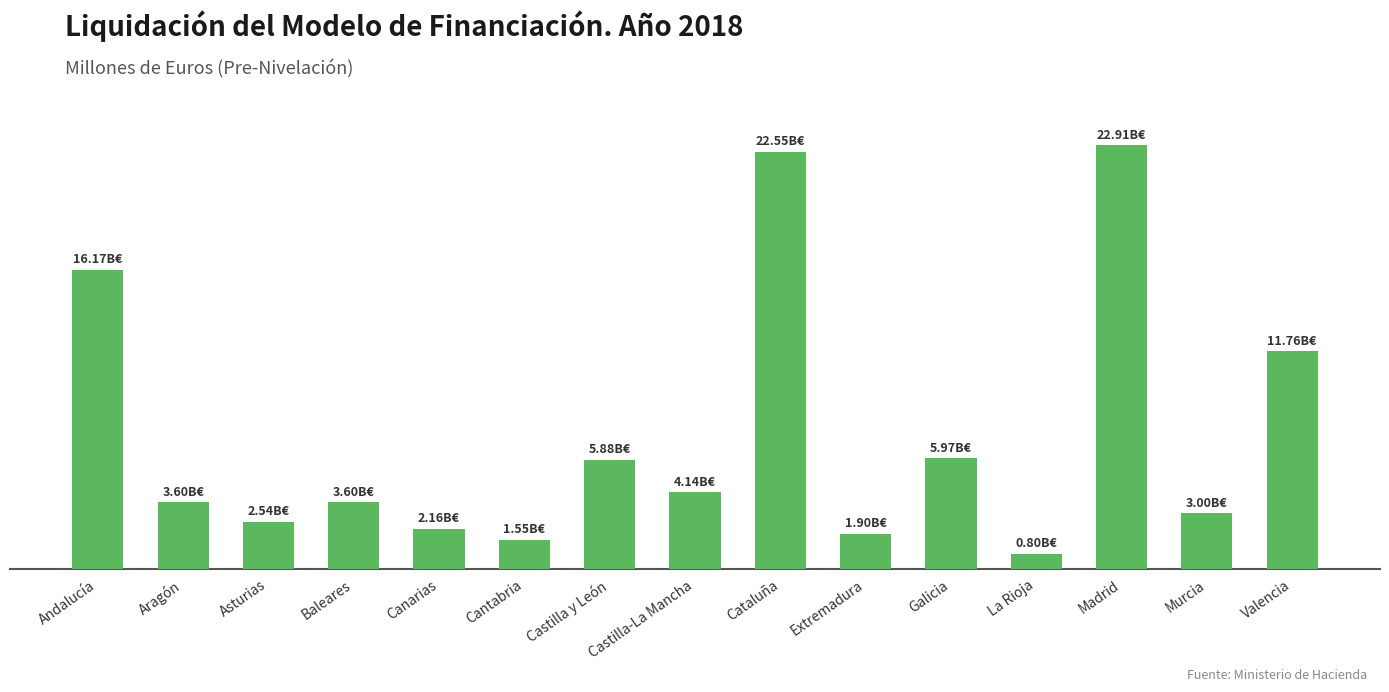

What is the value of the 1st bar from the left?

16168.4